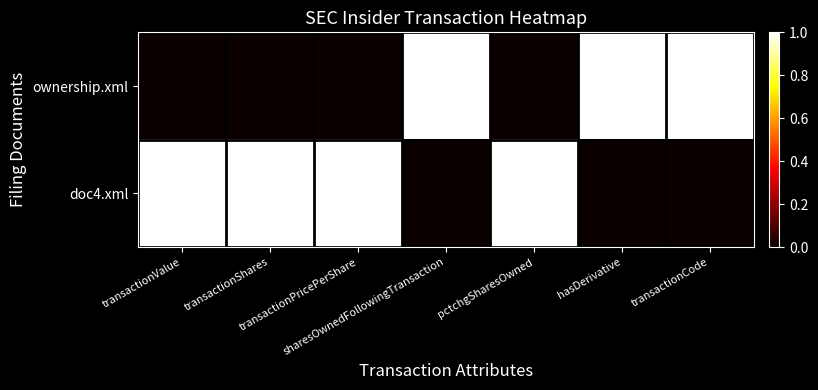

What is the greatest value displayed?

1